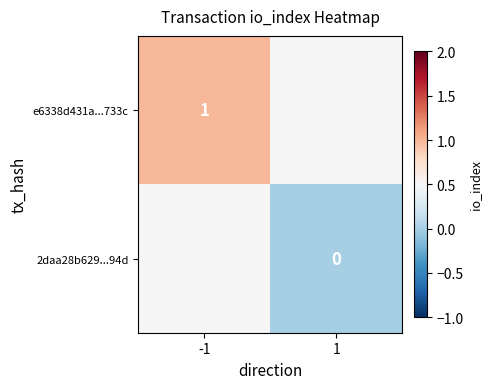

How many distinct data groups are displayed?

2